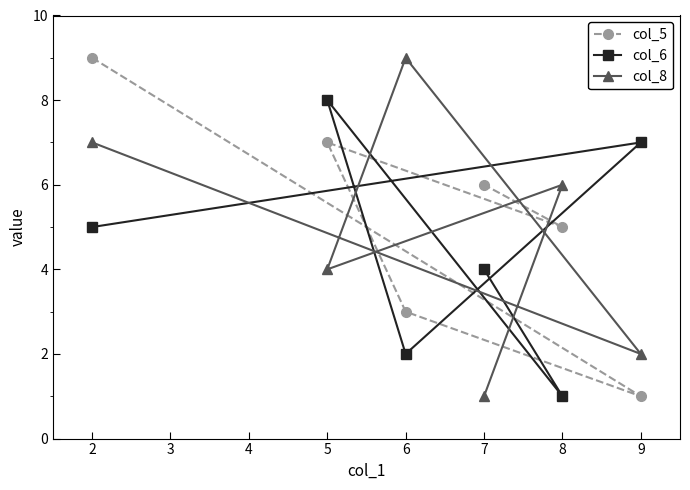

What is the spread (max minus min) of values at 2?

4